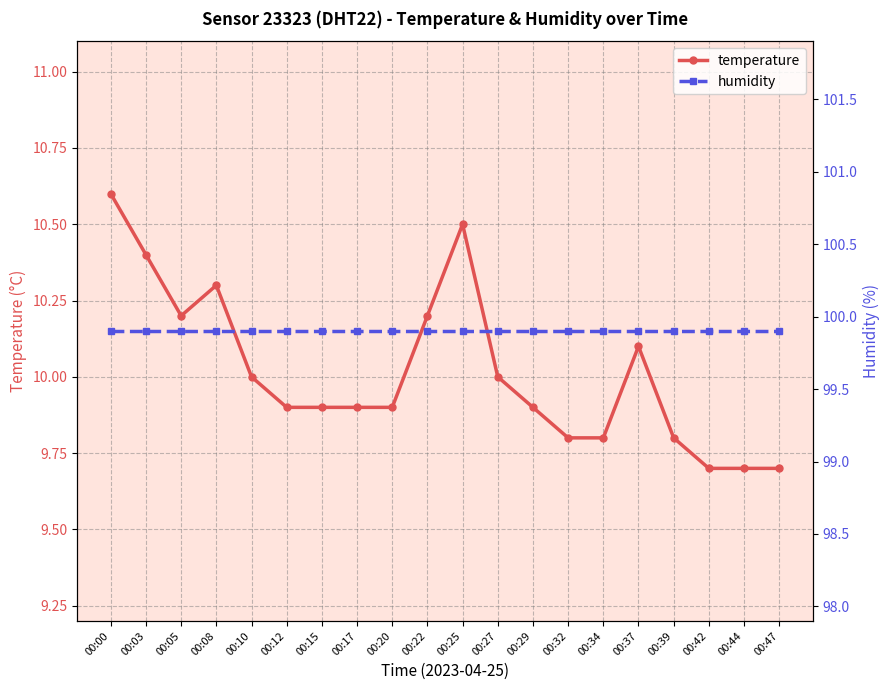

Which has a higher value, 00:42 or 00:25?

00:25